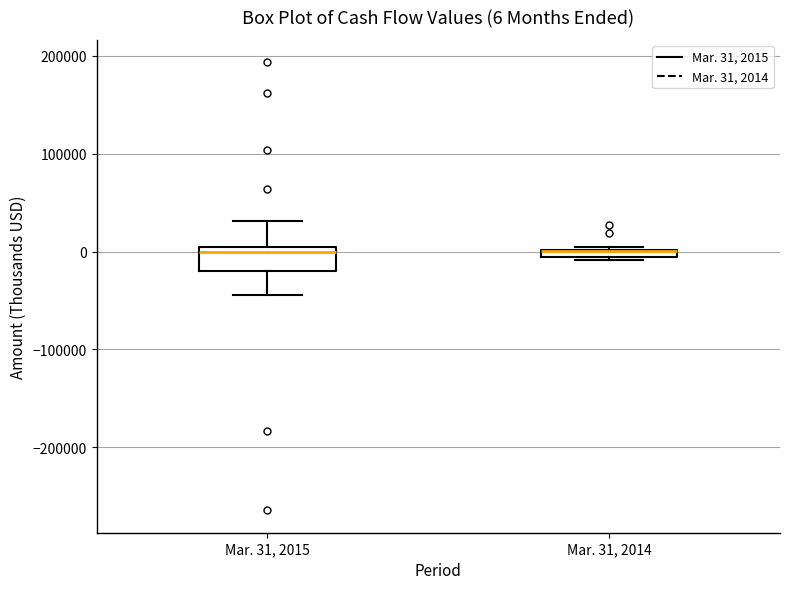

Comparing the boxes themselves (not the whiskers), which one is the tallest?

Mar. 31, 2015